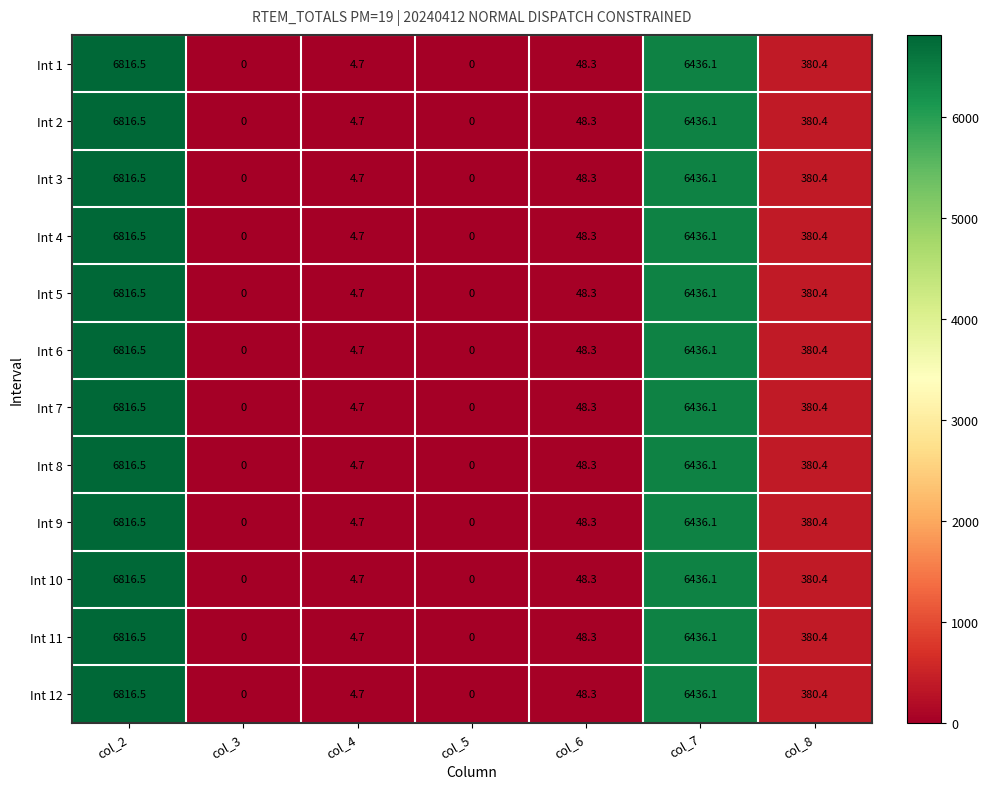

Count the number of categories in the chart.

7